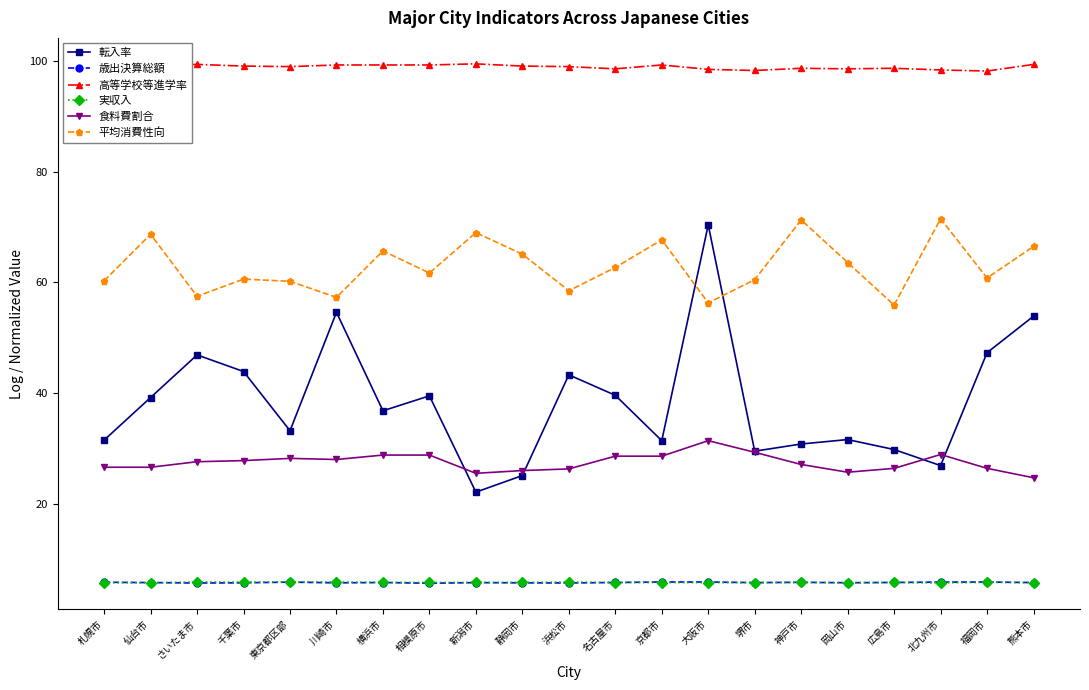

At which label does 転入率 reach its minimum?

新潟市